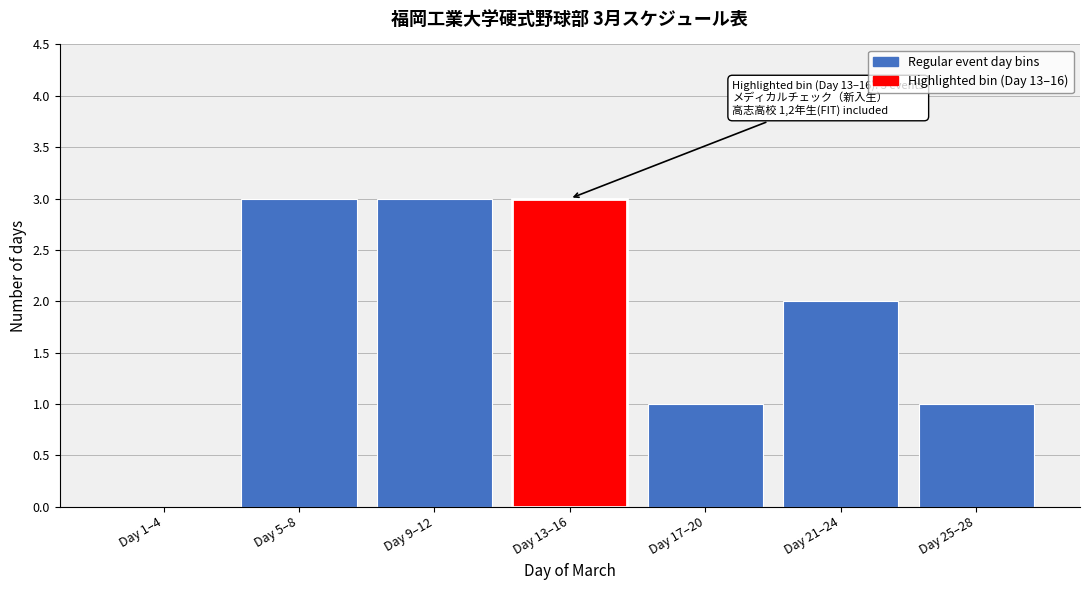

Reading left to right, what are all the values shown in this chart?

Day 1–4=0	Day 5–8=3	Day 9–12=3	Day 13–16=3	Day 17–20=1	Day 21–24=2	Day 25–28=1